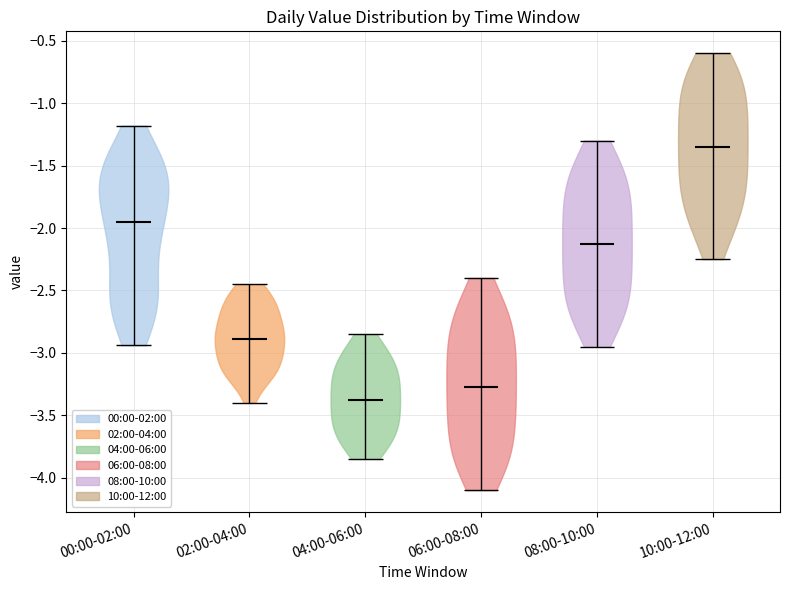

Reading left to right, read every violin against the y-axis: where its median line is, and the lowest and highest points it reaches. The values are not printed on the chart, so give them approximately, as read against the axis.

00:00-02:00: median line -1.95, lowest point -2.95, highest point -1.20
02:00-04:00: median line -2.90, lowest point -3.40, highest point -2.45
04:00-06:00: median line -3.35, lowest point -3.85, highest point -2.85
06:00-08:00: median line -3.25, lowest point -4.10, highest point -2.40
08:00-10:00: median line -2.10, lowest point -2.95, highest point -1.30
10:00-12:00: median line -1.35, lowest point -2.25, highest point -0.60